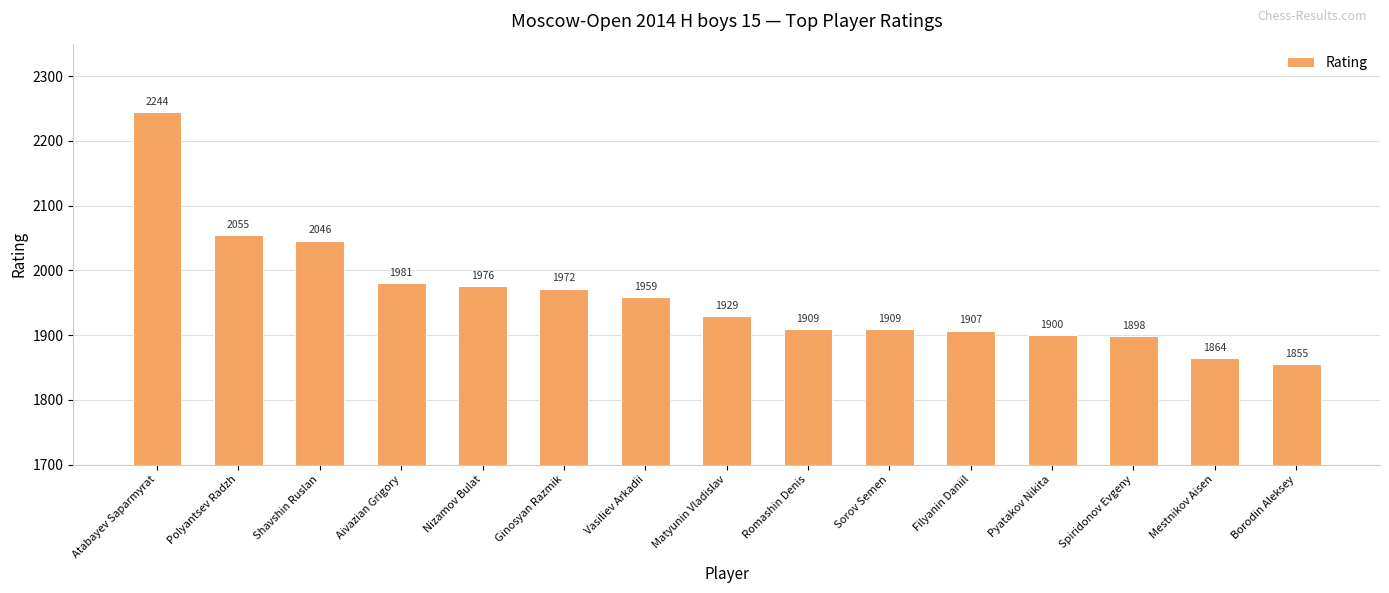

What is the difference between the maximum and second lowest values?

380